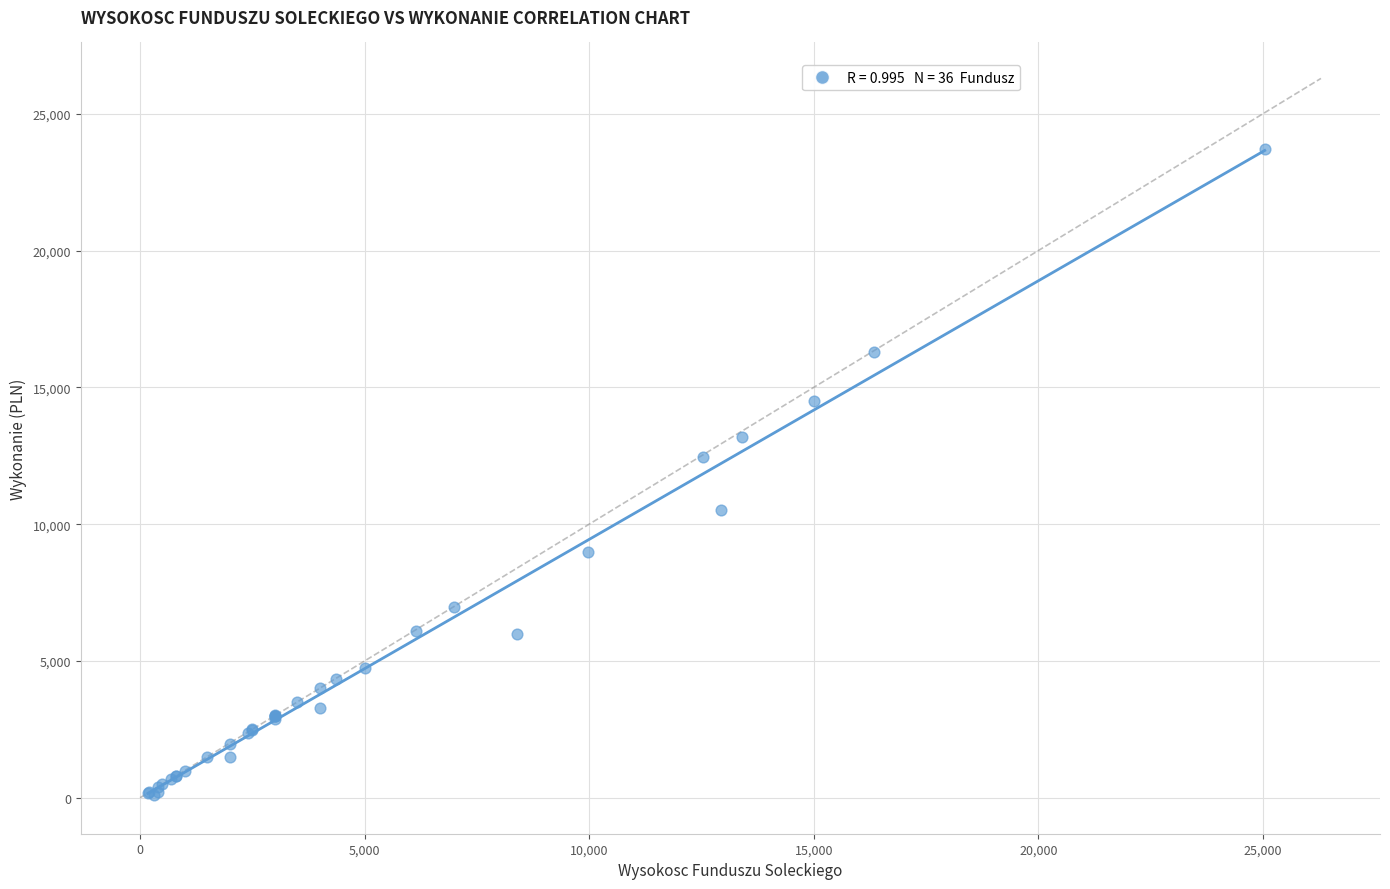

What Y value in the scatter plot is closest to 11905?

12451.0